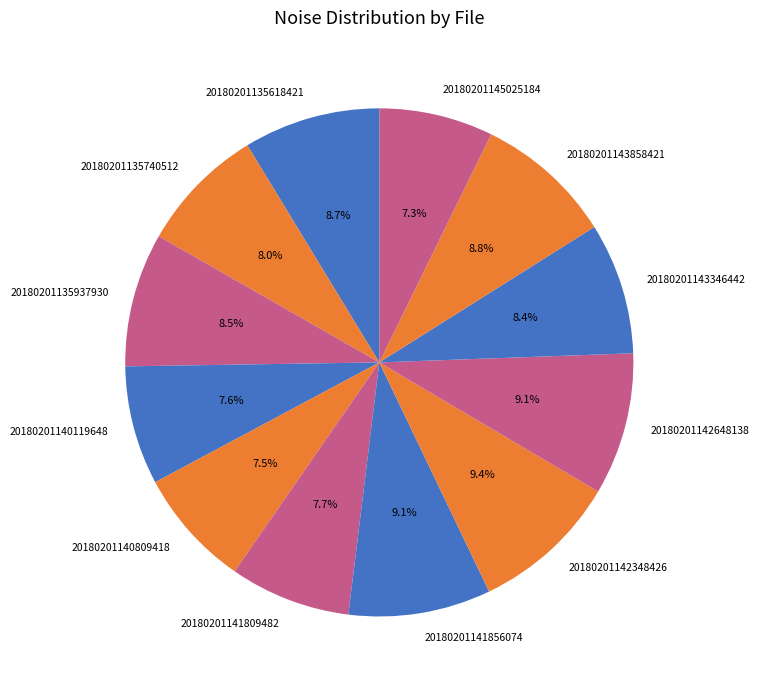

To the nearest percent, what is the difference between the 20180201140119648 and 20180201141856074 slice percentages?

1%